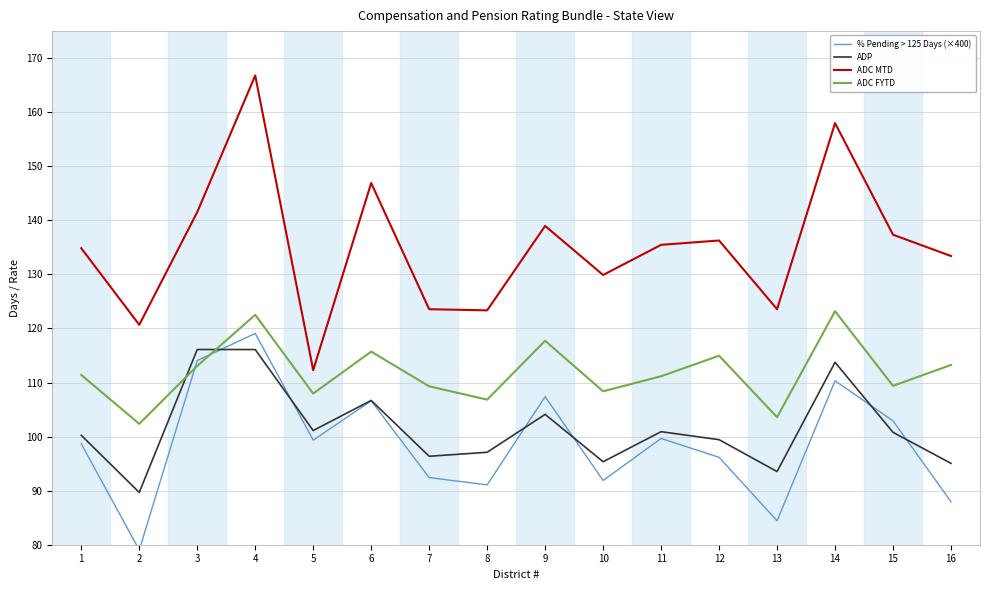

Is it true that % Pending > 125 Days (×400) equals 92.4 at 7?

True